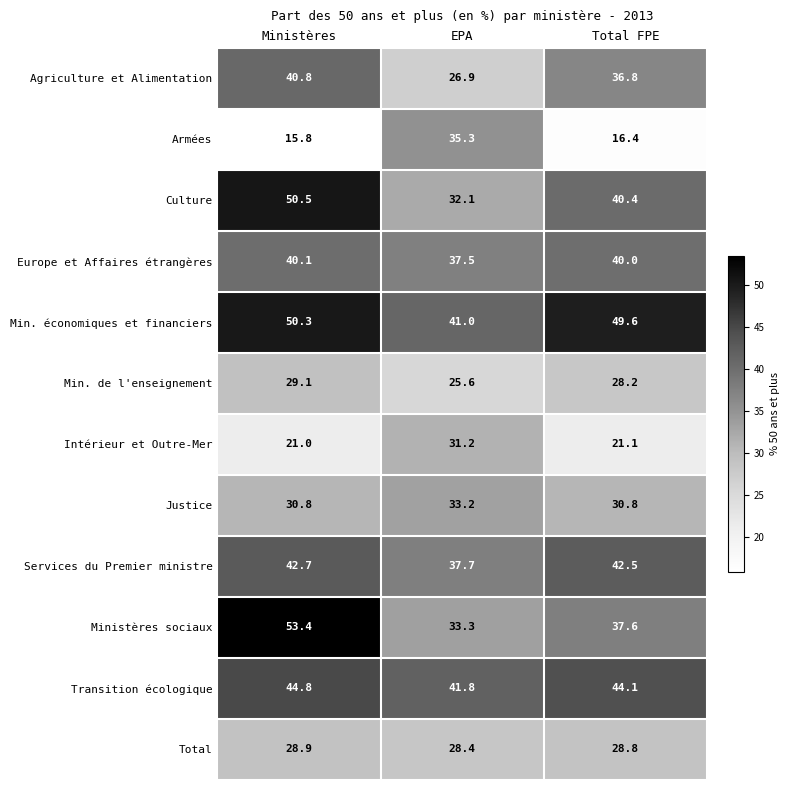

Rank the categories by Culture value from lowest to highest.

EPA, Total FPE, Ministères